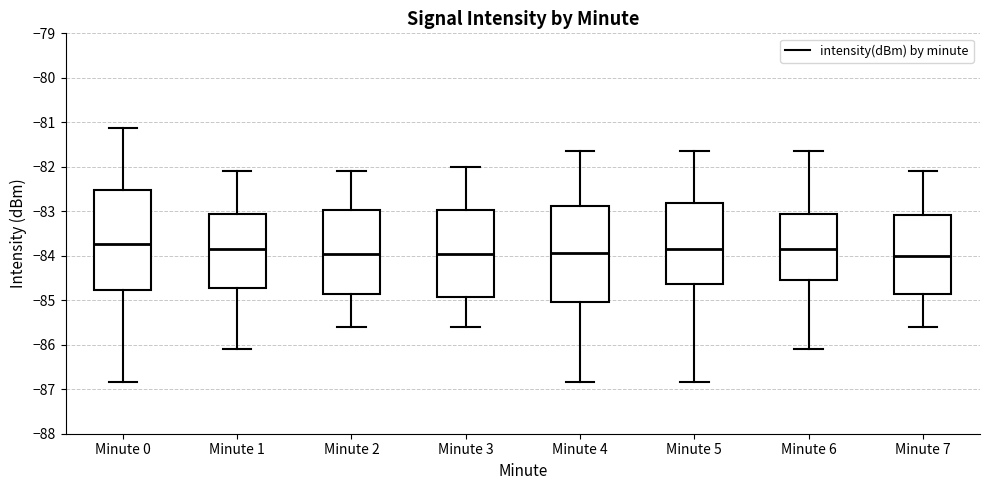

Where does the upper whisker of the box for Minute 4 end on the y-axis? The values are not printed on the chart, so give them approximately, as read against the axis.

-81.6